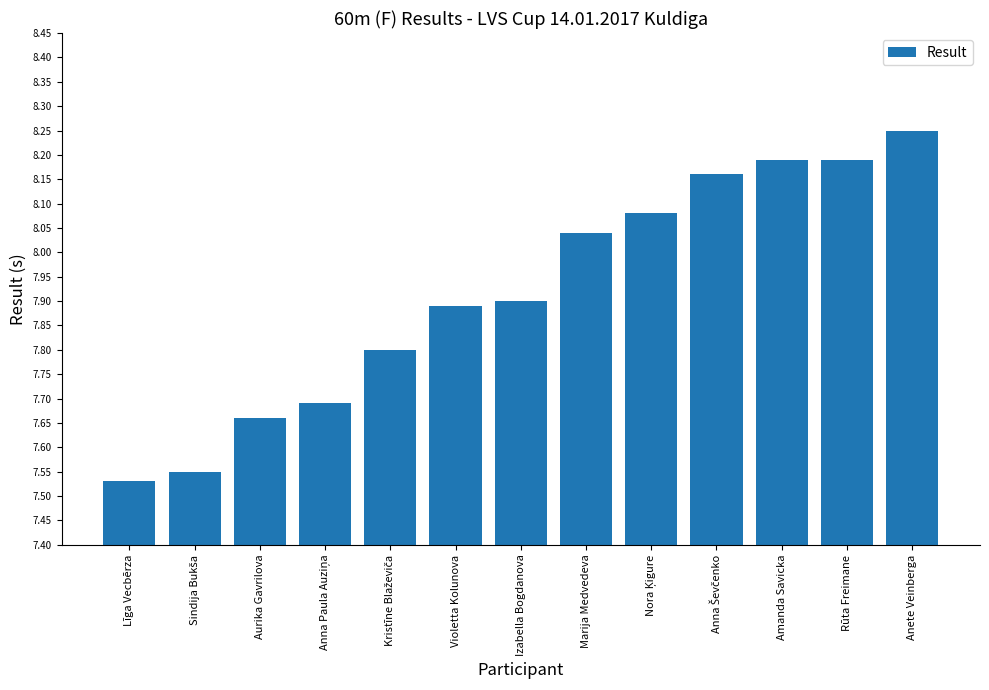

Which label corresponds to the largest value in the chart?

Anete Veinberga